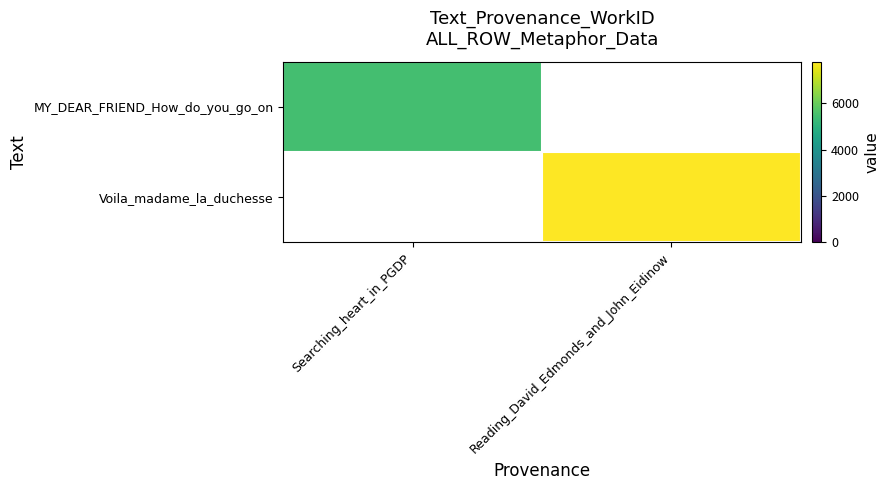

At which label is MY_DEAR_FRIEND_How_do_you_go_on closest to 5452?

Searching_heart_in_PGDP